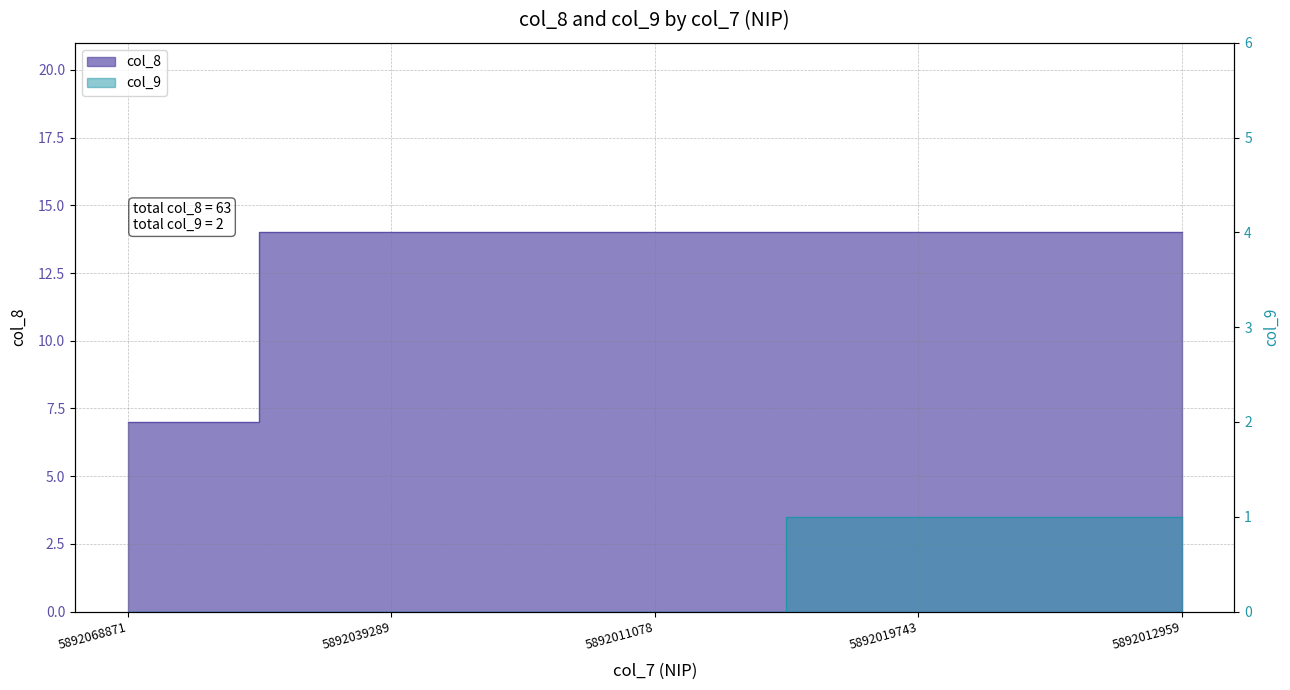

What is the sum of all col_9 values?

2